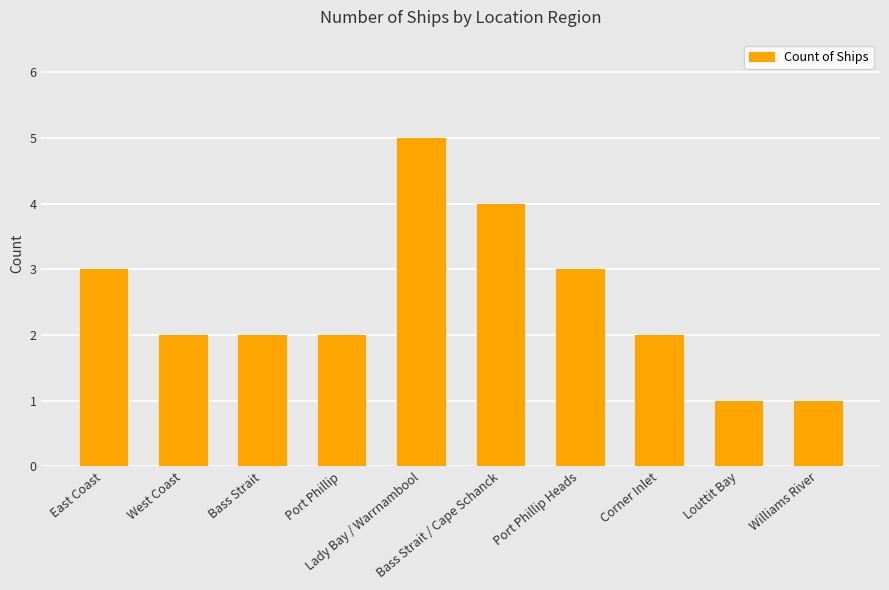

Are the bars grouped side by side (vs. stacked)?

No